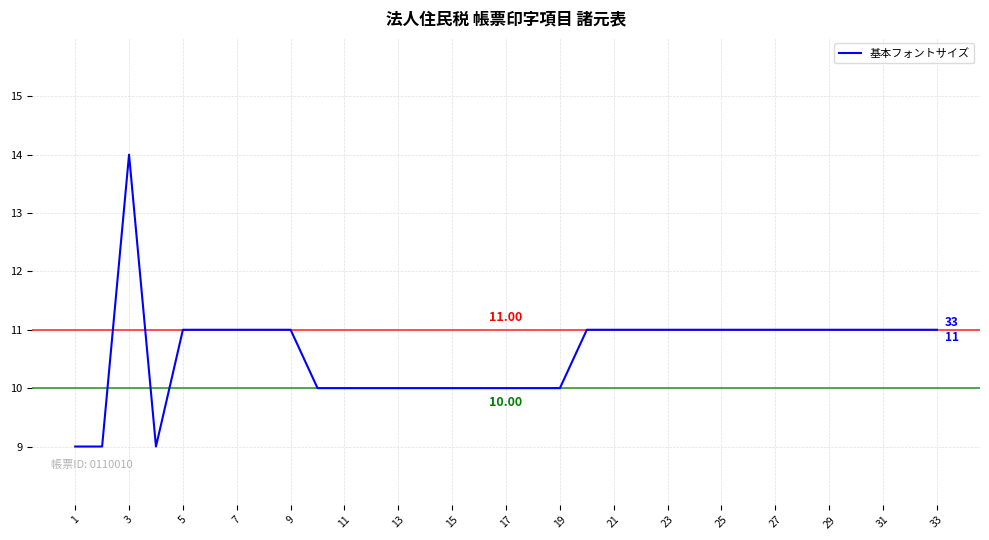

What is the difference between the maximum and minimum values?

5